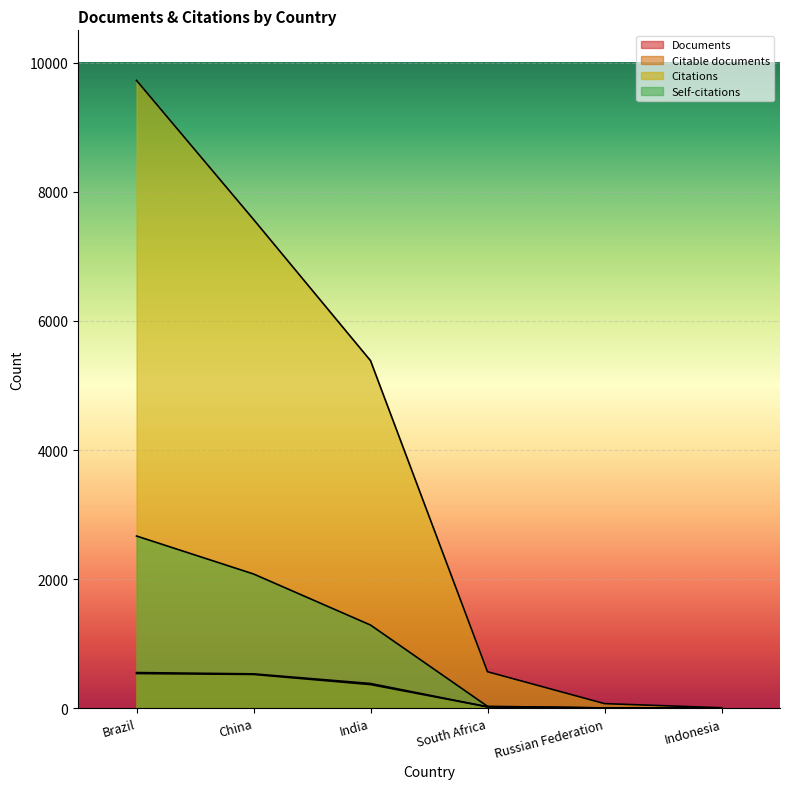

At which label is Citable documents closest to 269?

India